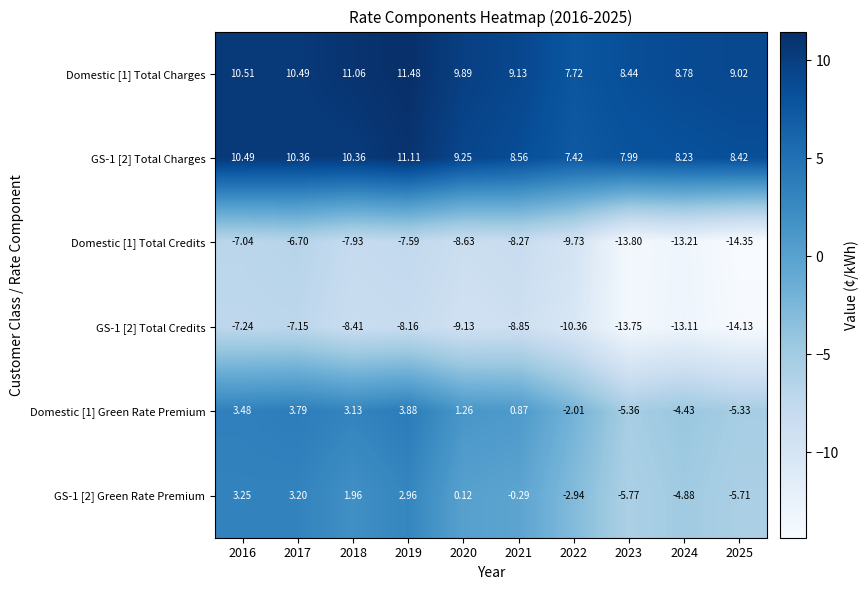

List the series in order of their peak value, lowest first.

GS-1 [2] Total Credits, Domestic [1] Total Credits, GS-1 [2] Green Rate Premium, Domestic [1] Green Rate Premium, GS-1 [2] Total Charges, Domestic [1] Total Charges